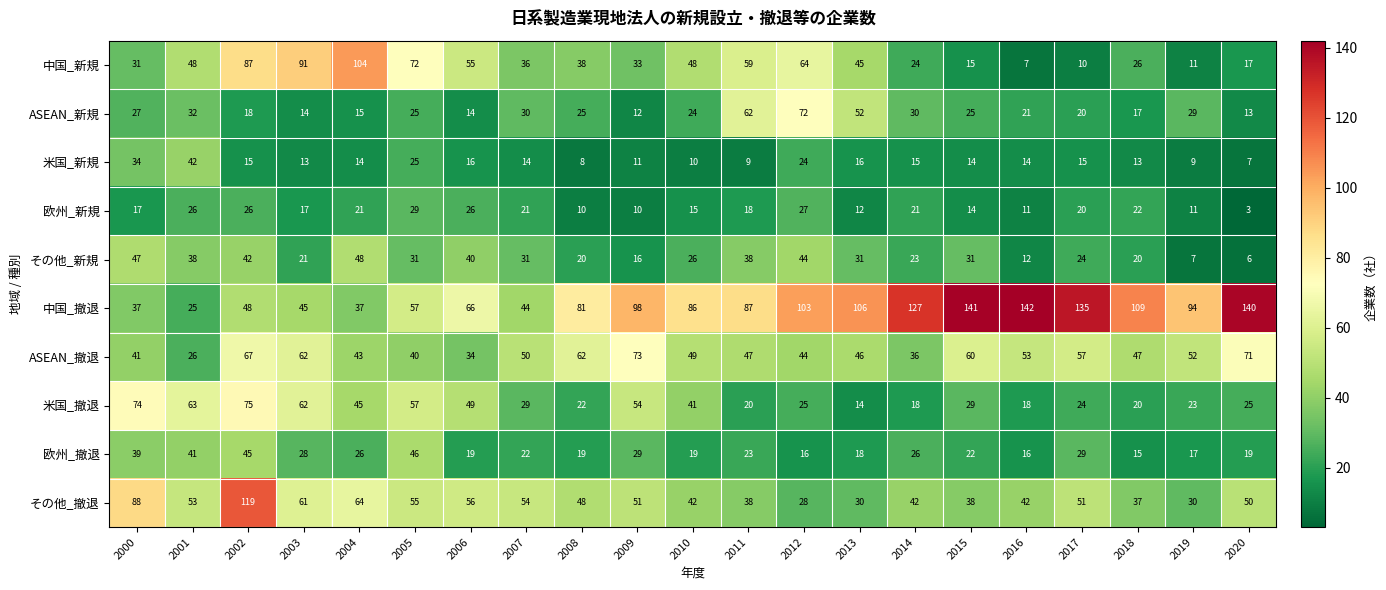

What is the approximate value of 中国_新規 at 2008, to the nearest 10?

40